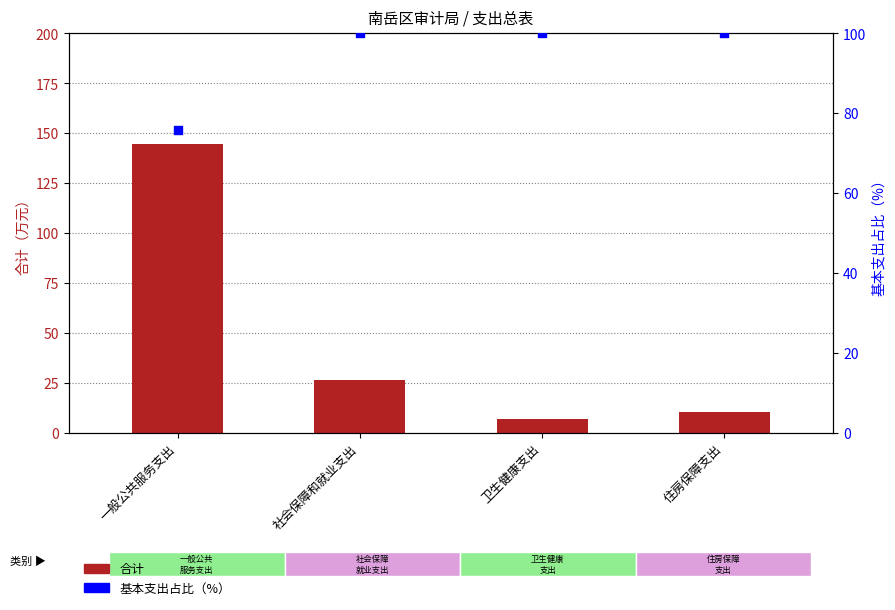

Which series has the largest Y range (max minus min)?

合计